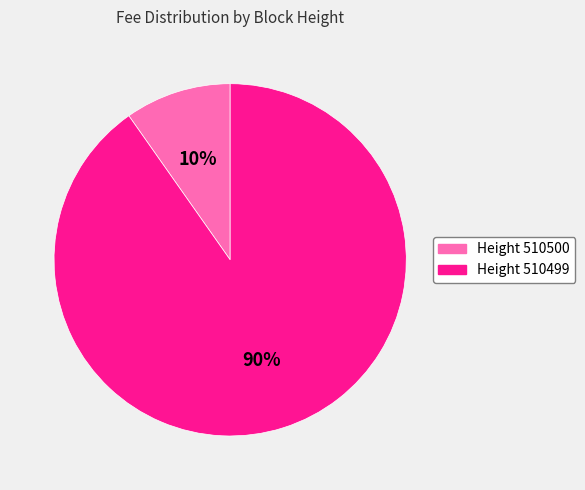

Do Height 510499 and Height 510500 together represent more than half of the pie?

Yes